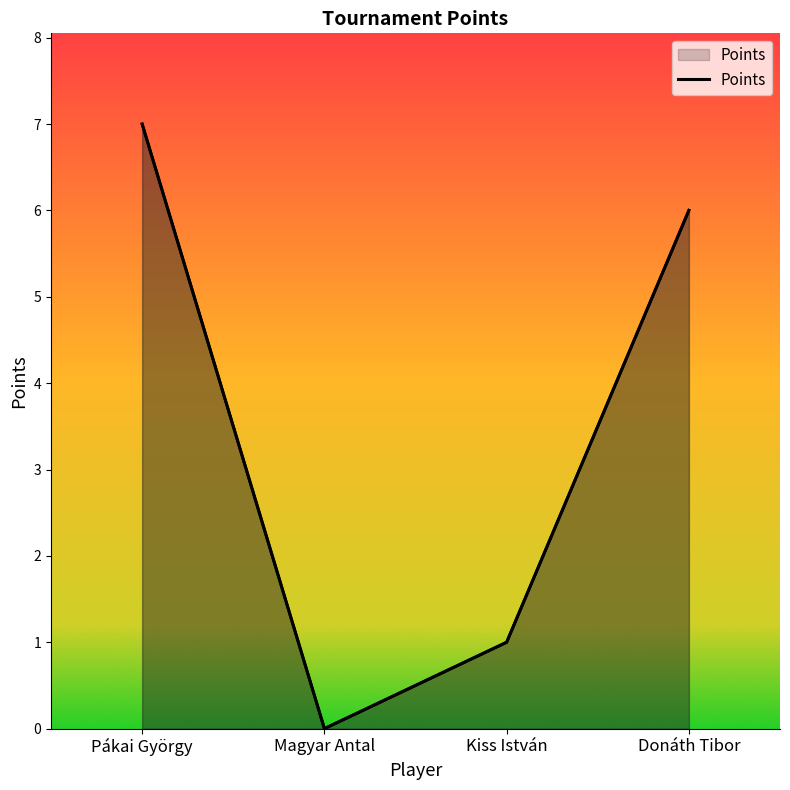

How many positive values are there?

3